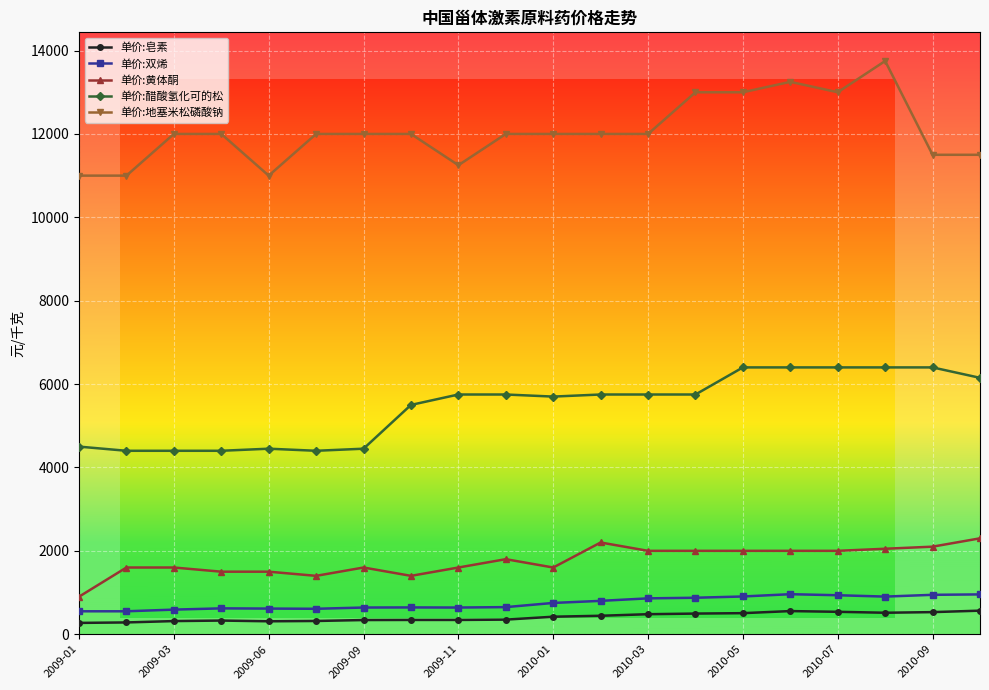

Which series has the largest total across all categories?

单价:地塞米松磷酸钠